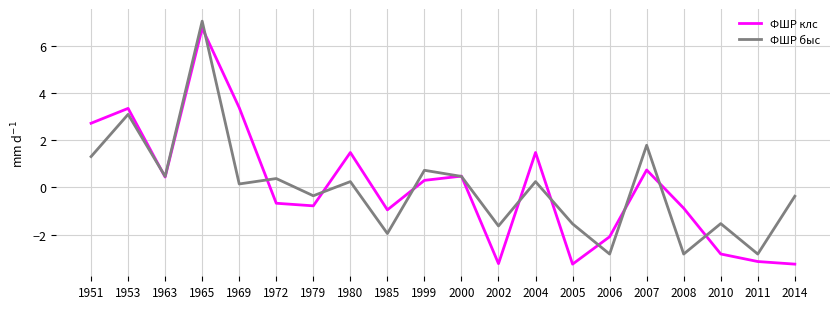

How many values in the ФШР клс series are below 0?

10